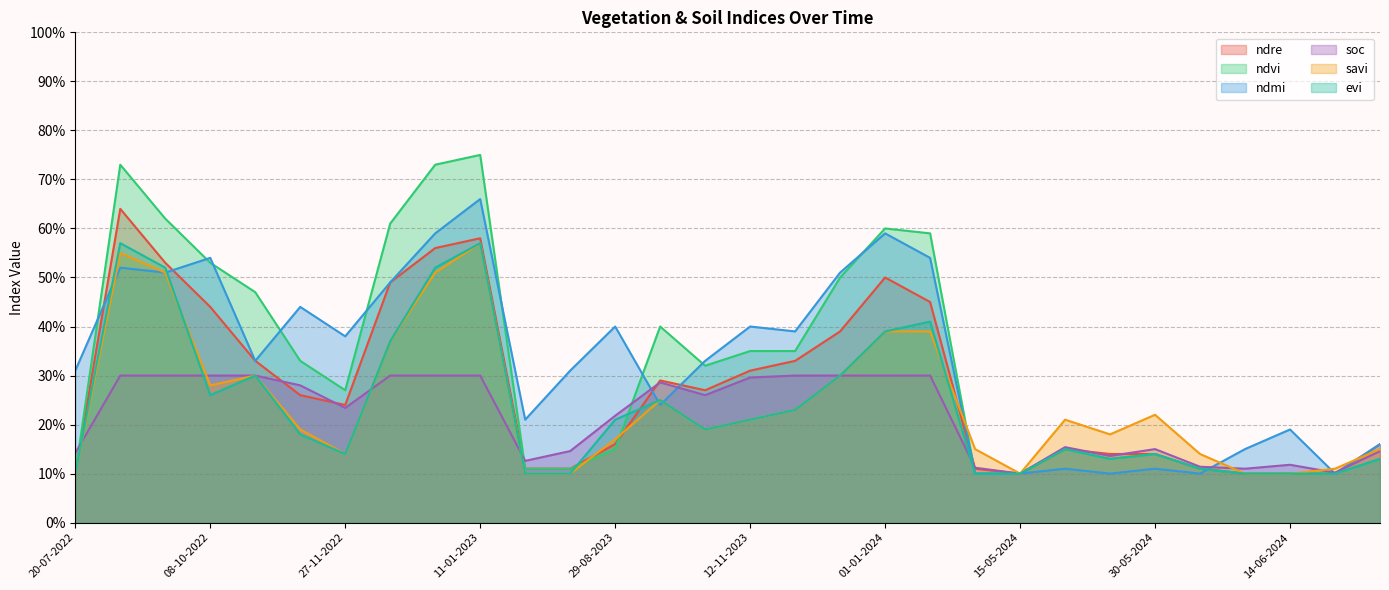

At which category is the sum across all series the highest?

11-01-2023